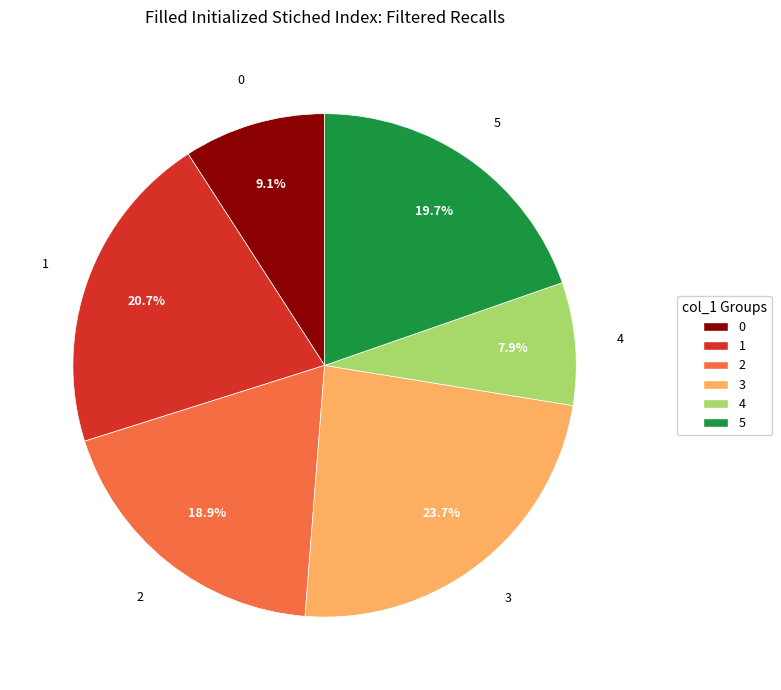

What is the largest slice in the pie chart?

3